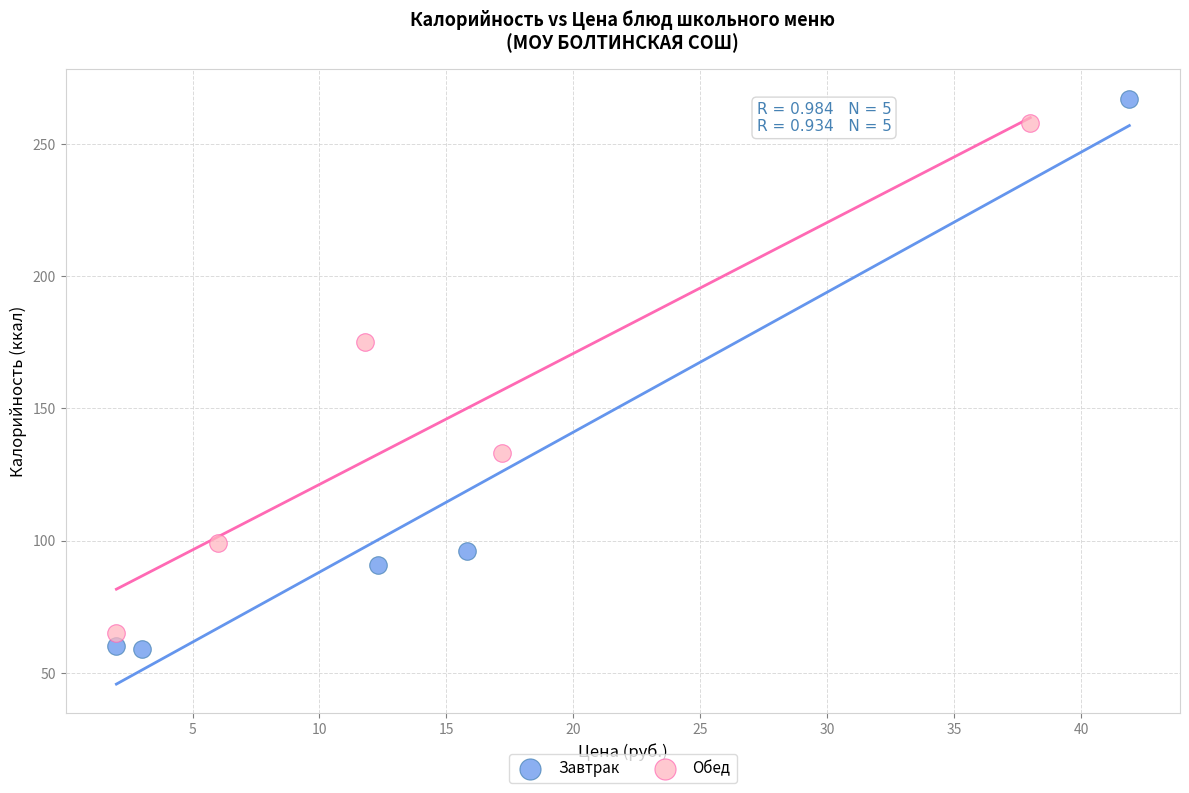

Which series has the largest Y range (max minus min)?

Завтрак